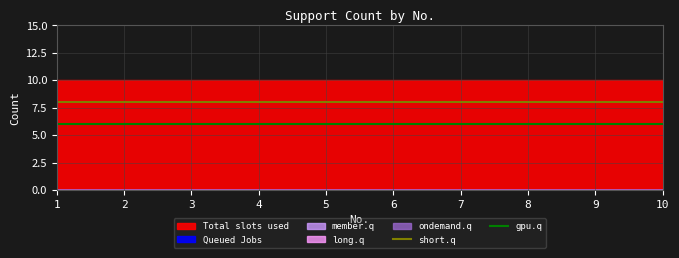

Which series changed the most between 1 and 2?

short.q